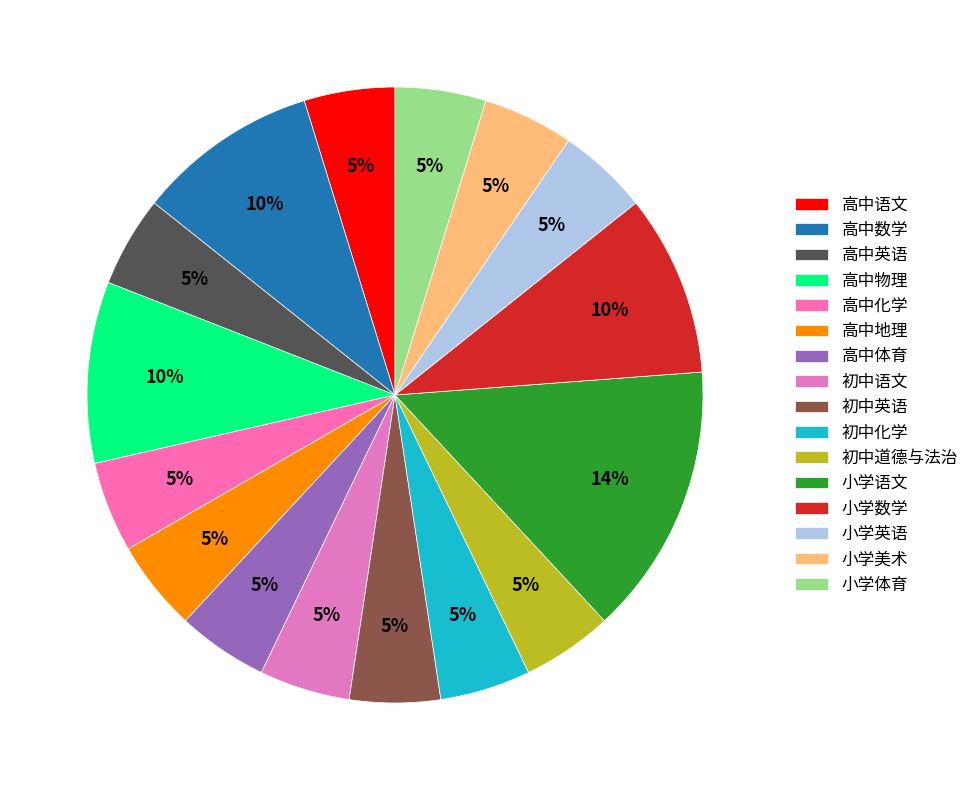

Count the number of slices in the pie.

16